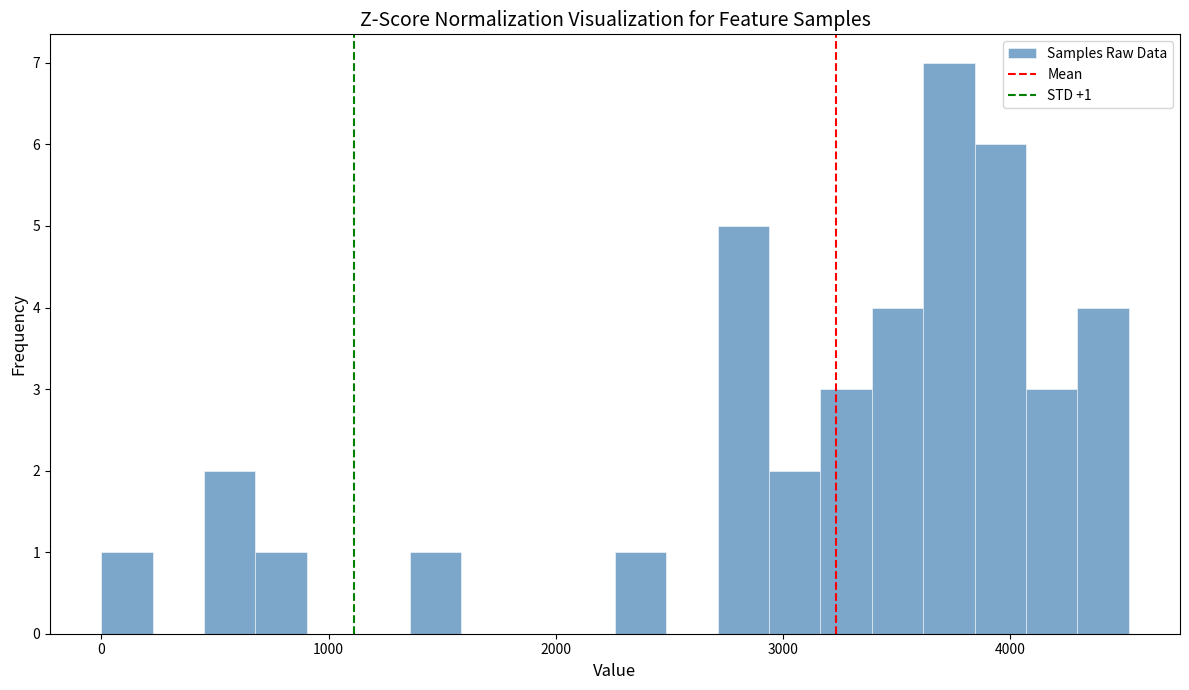

Around what value on the x-axis is the tallest bar? Give the approximate position of its centre, as read against the axis.

3700